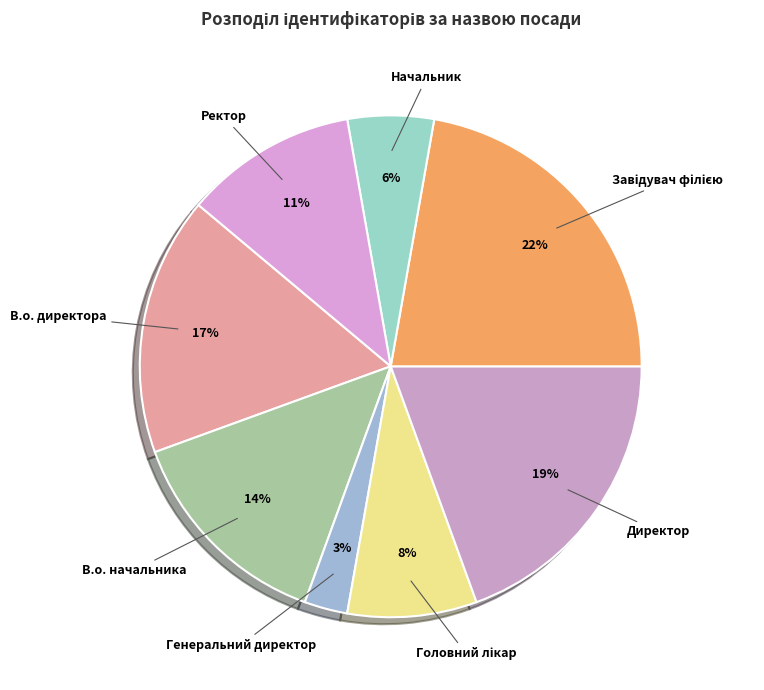

Is В.о. директора the majority of the pie?

No